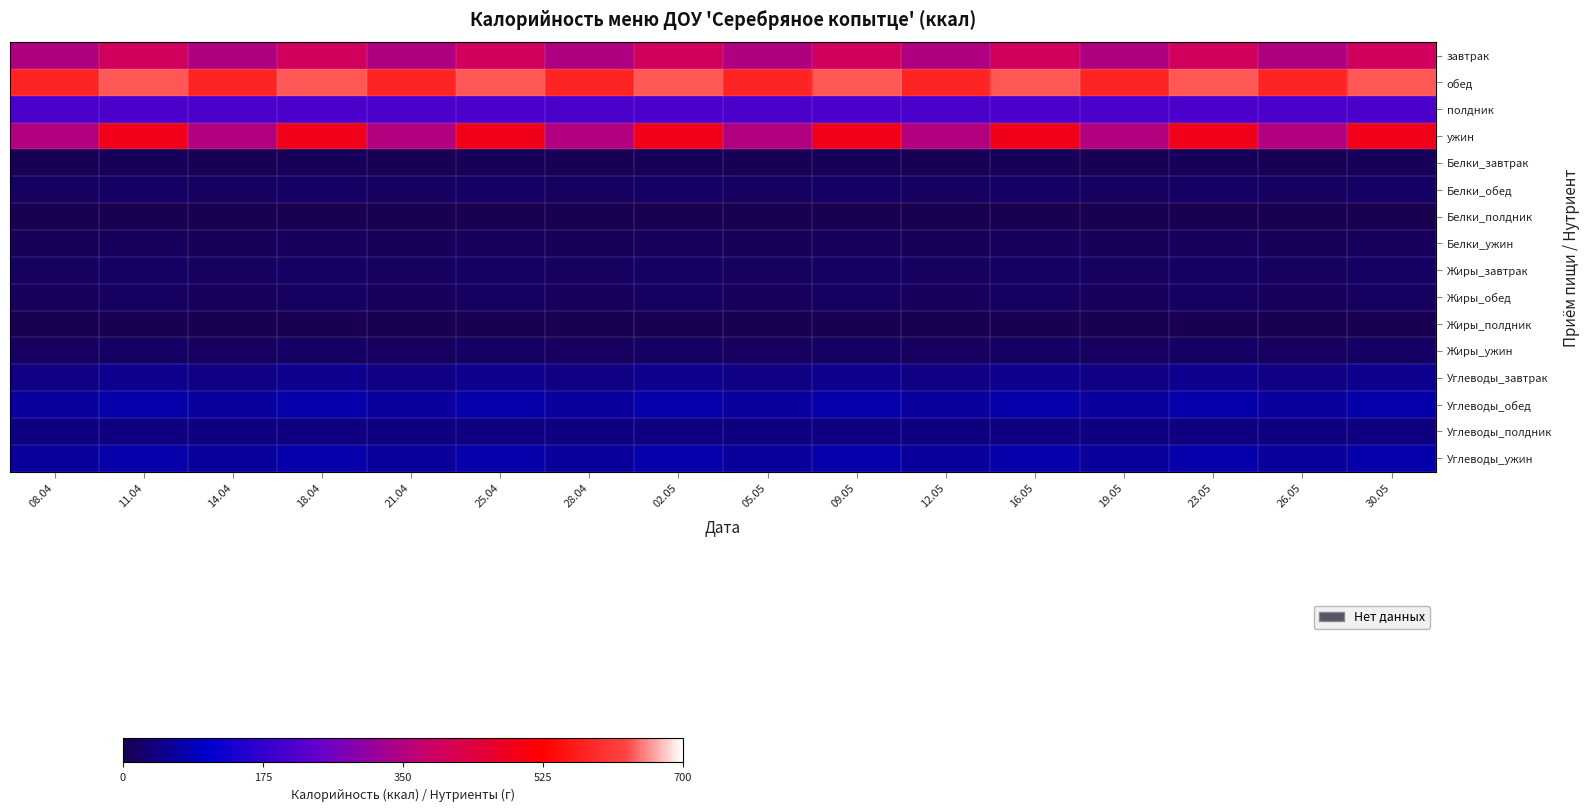

Which series changed the most between 28.04 and 09.05?

ужин